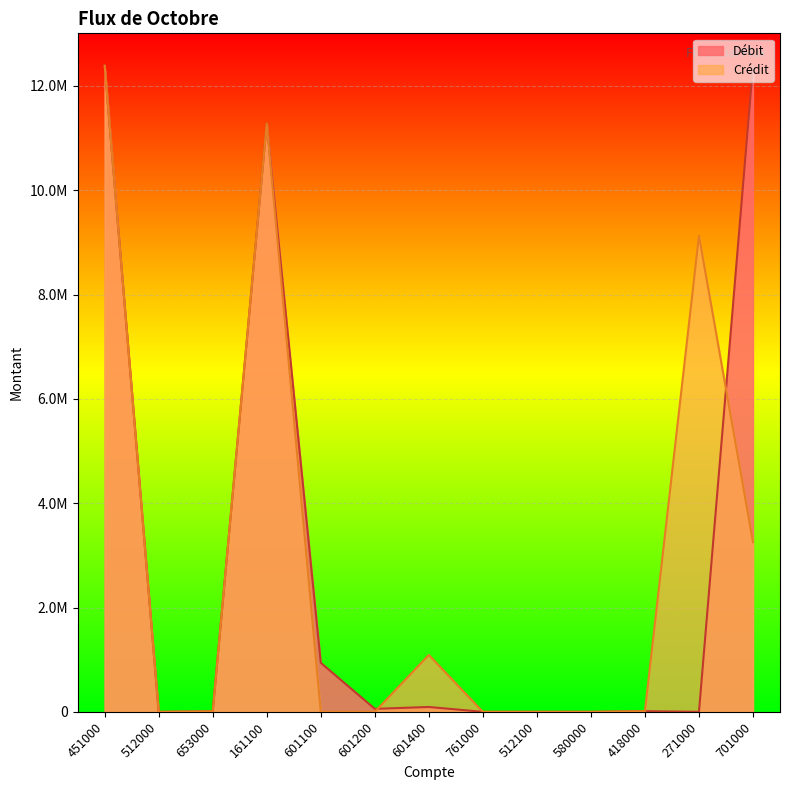

Reading left to right, extract all data points from this chart.

Débit: 451000=12388346.7	512000=0.0	653000=10743.0	161100=11277650.0	601100=939300.0	601200=57414.4	601400=93000.0	761000=0.0	512100=0.0	580000=0.0	418000=12445.8	271000=0.0	701000=12380564.2
Crédit: 451000=12388346.7	512000=0.0	653000=10743.0	161100=11277650.0	601100=0.0	601200=0.0	601400=1089714.4	761000=0.0	512100=0.0	580000=0.0	418000=12445.8	271000=9126680.1	701000=3253884.1